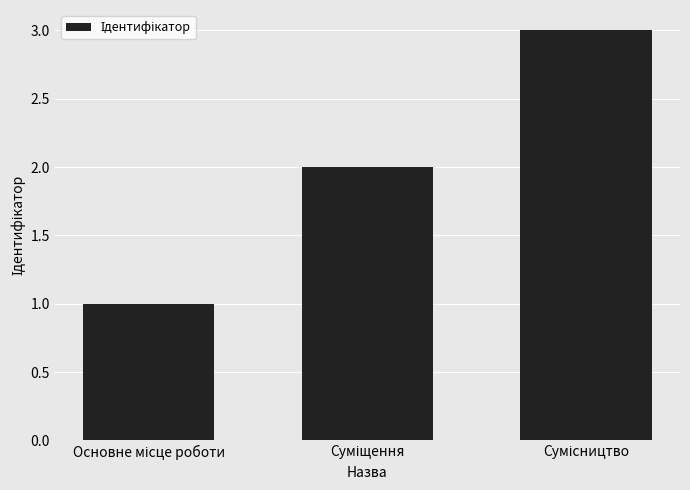

What is the sum of all values?

6